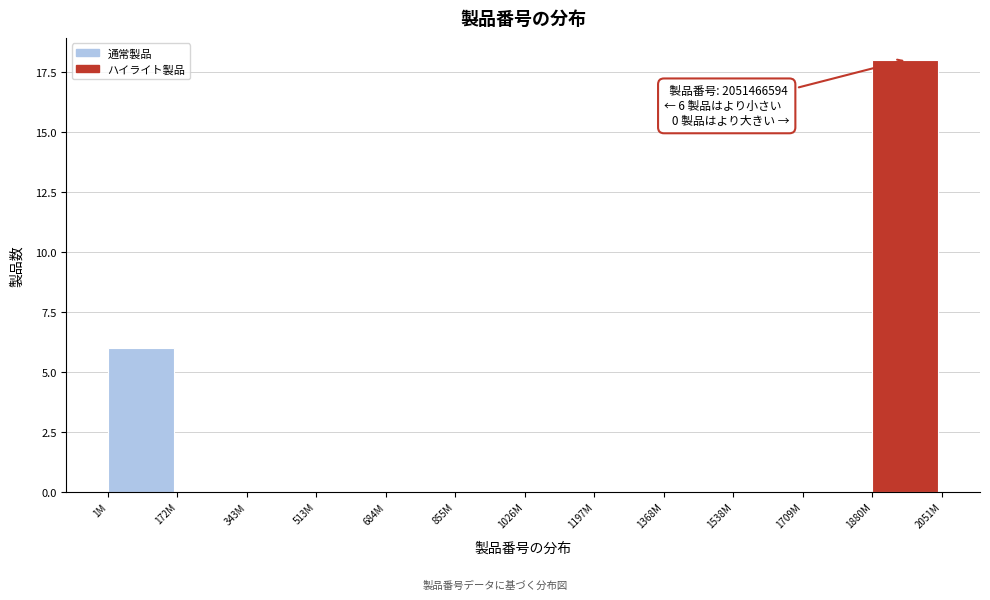

Reading right to left, transcribe all the data shown in this chart.

1880M=18	1709M=0	1538M=0	1368M=0	1197M=0	1026M=0	855M=0	684M=0	513M=0	343M=0	172M=0	1M=6